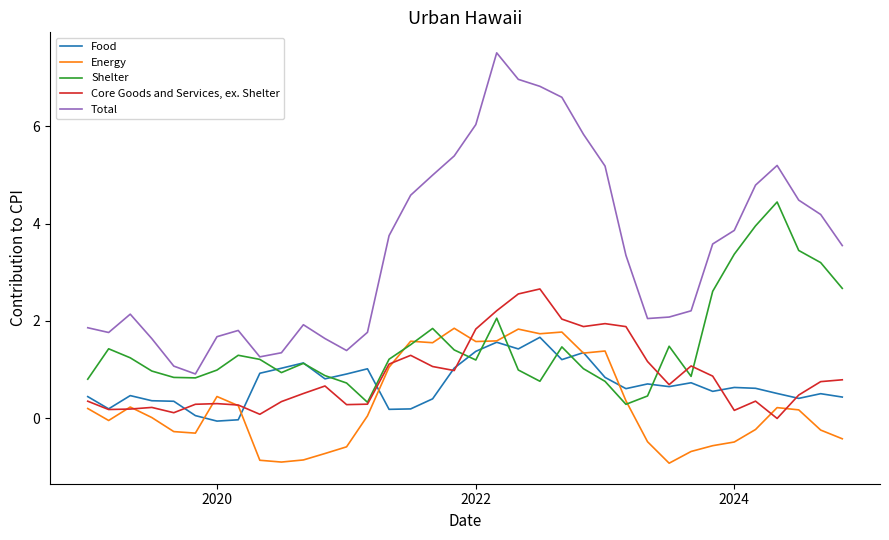

How many interior local valleys does the Shelter series have?

7